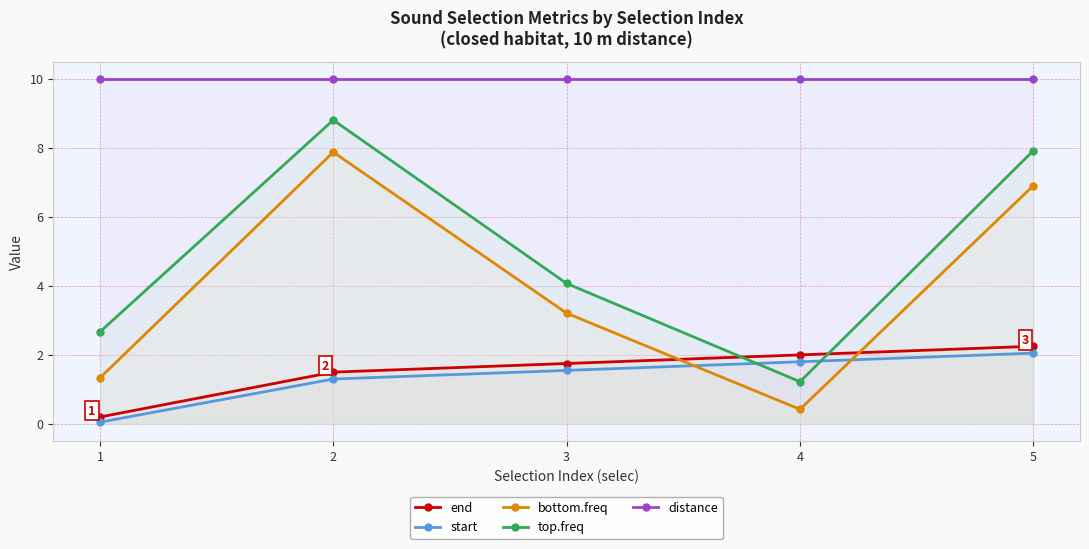

What is the difference between the maximum and minimum values in the top.freq series?

7.6